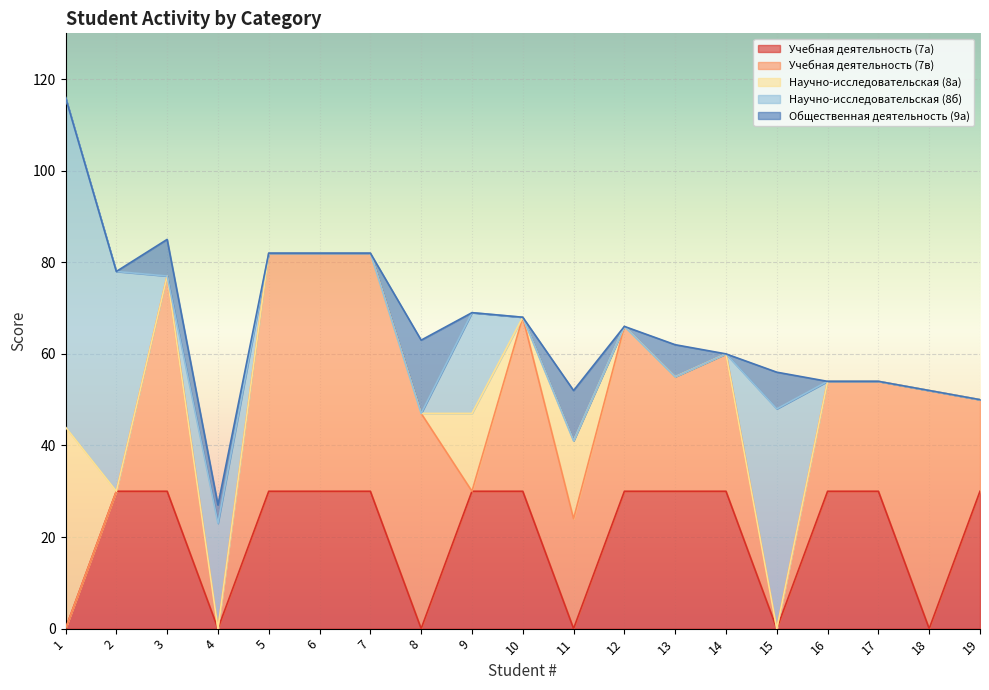

True or false: Общественная деятельность (9а) has more than 1 interior local peaks.

True